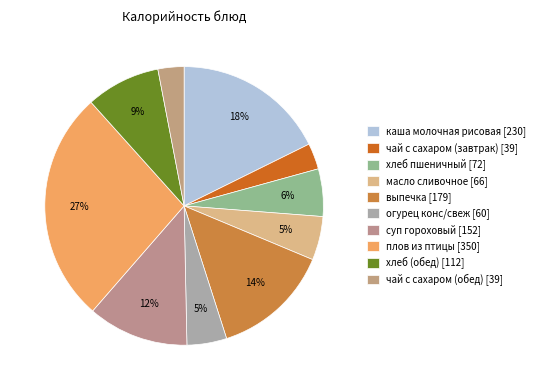

Combined, what portion of the pie is хлеб пшеничный and огурец конс/свеж?

10.1%